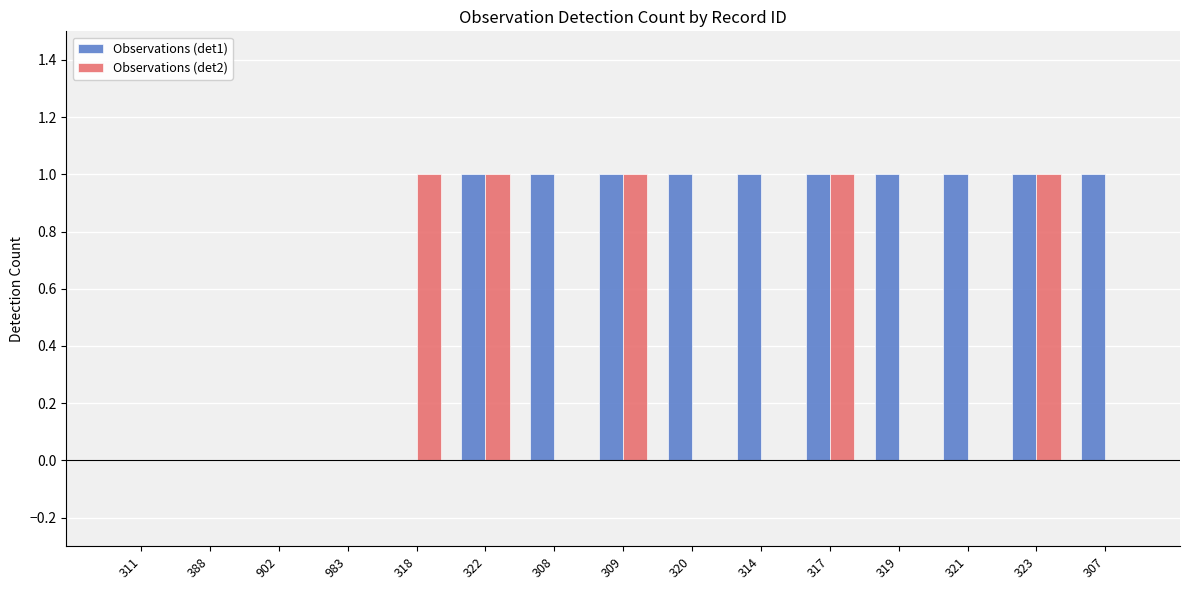

Is the value of Observations (det2) at 983 greater than the value of Observations (det1) at 307?

No